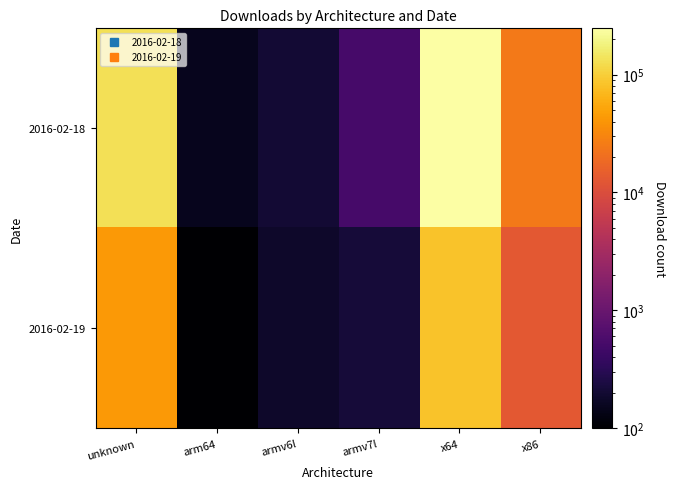

Reading left to right, extract all data points from this chart.

2016-02-18: unknown=131546	arm64=148	armv6l=204	armv7l=528	x64=247325	x86=24902
2016-02-19: unknown=42224	arm64=99	armv6l=181	armv7l=215	x64=82657	x86=13127